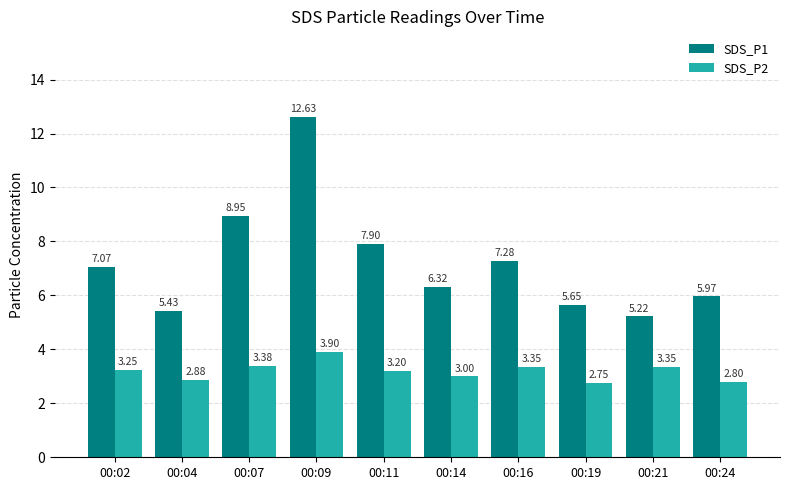

What is the difference between the highest and lowest values at 00:14?

3.3